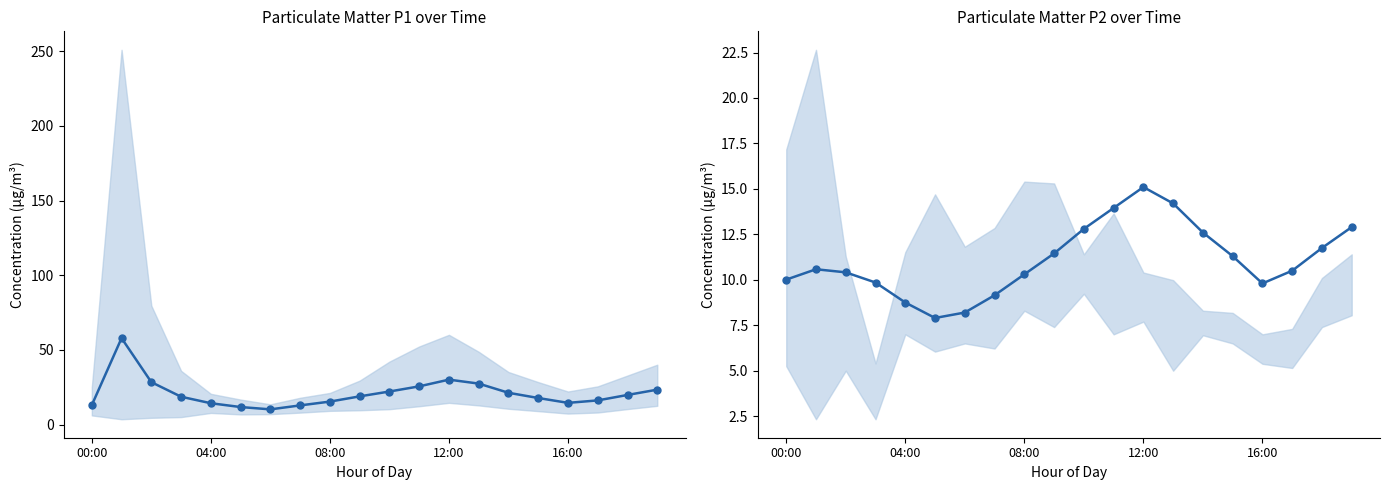

What are all the series names shown in the legend?

P1, P2